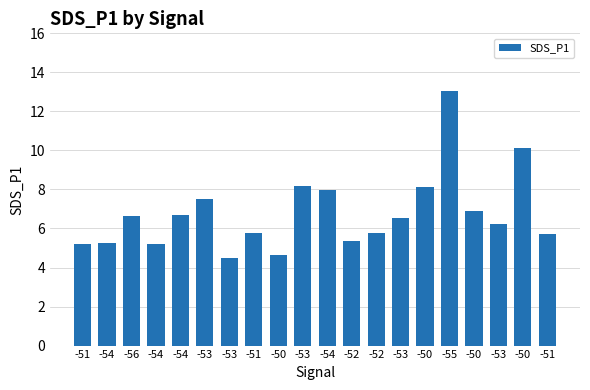

What is the difference between the maximum and second lowest values?

8.4